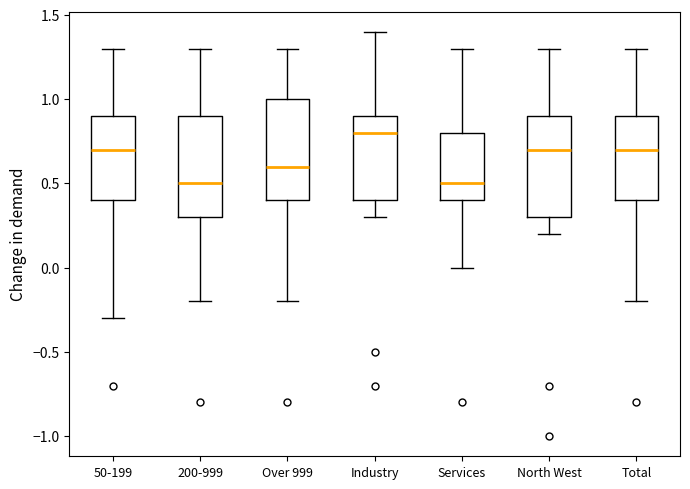

Where is the lower edge of the box for Services on the y-axis? The values are not printed on the chart, so give them approximately, as read against the axis.

0.4